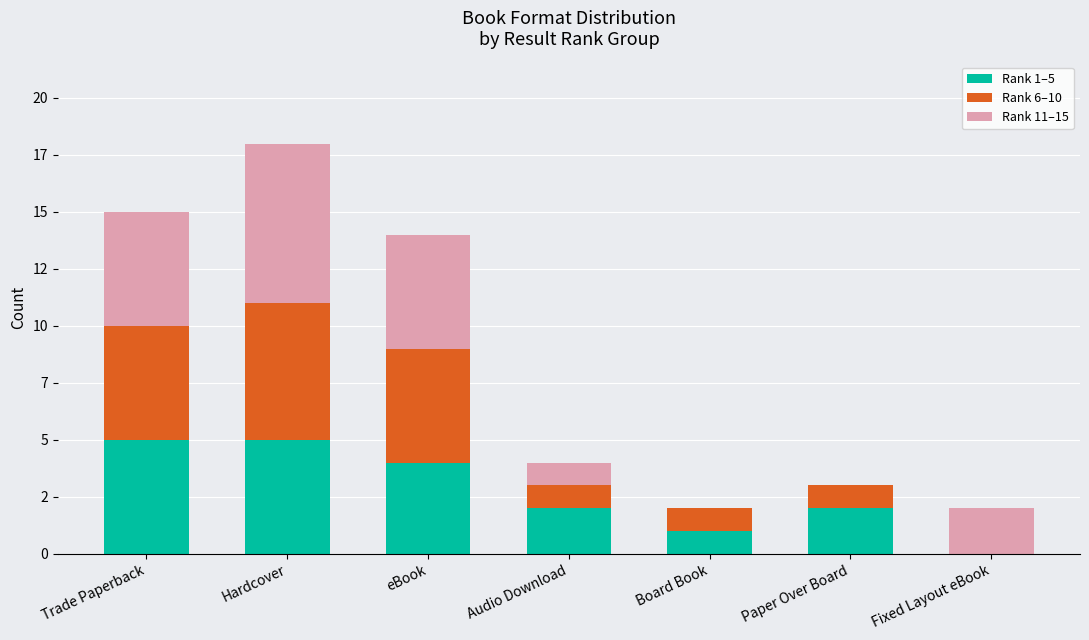

What are all the series names shown in the legend?

Rank 1–5, Rank 6–10, Rank 11–15